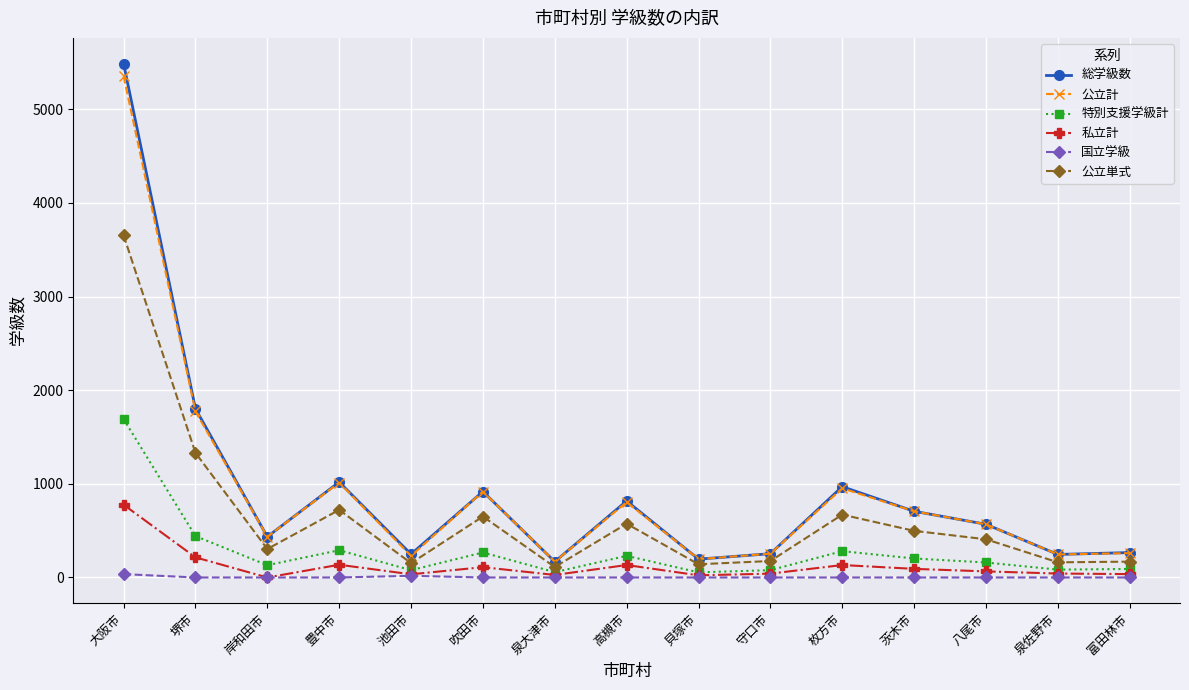

In 特別支援学級計, how many points are higher than both neighbors (excluding endpoints)?

4